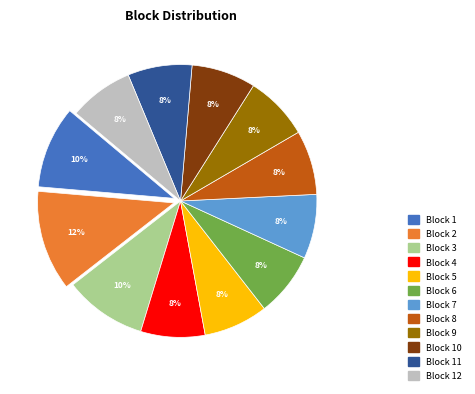

Which category has the biggest portion of the pie?

Block 2